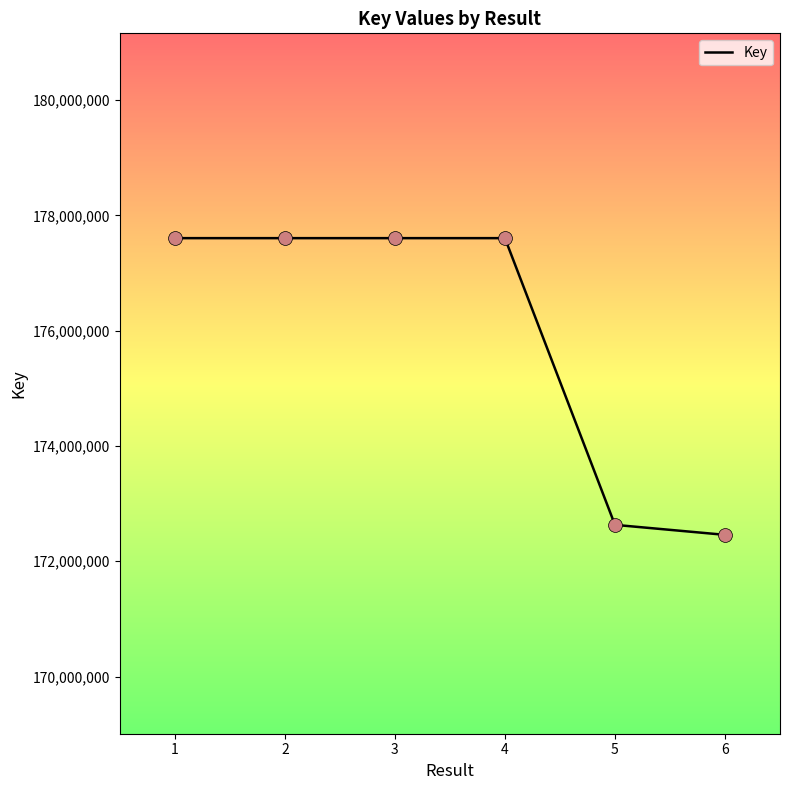

What is the change in value from 1 to 2?

-88